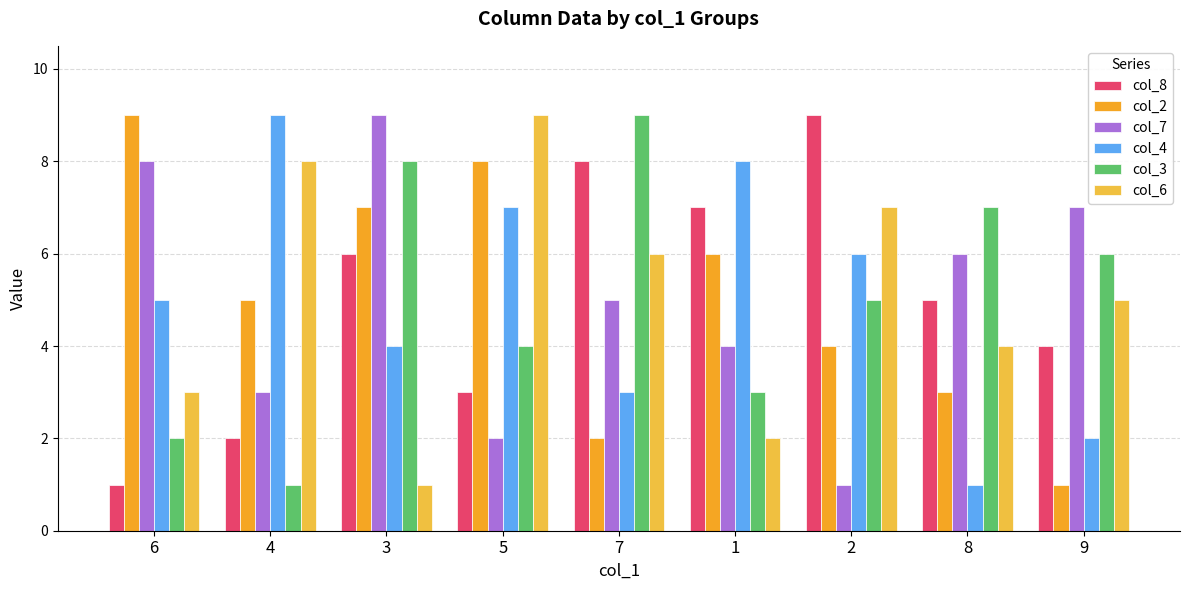

Does the chart contain stacked bars?

No